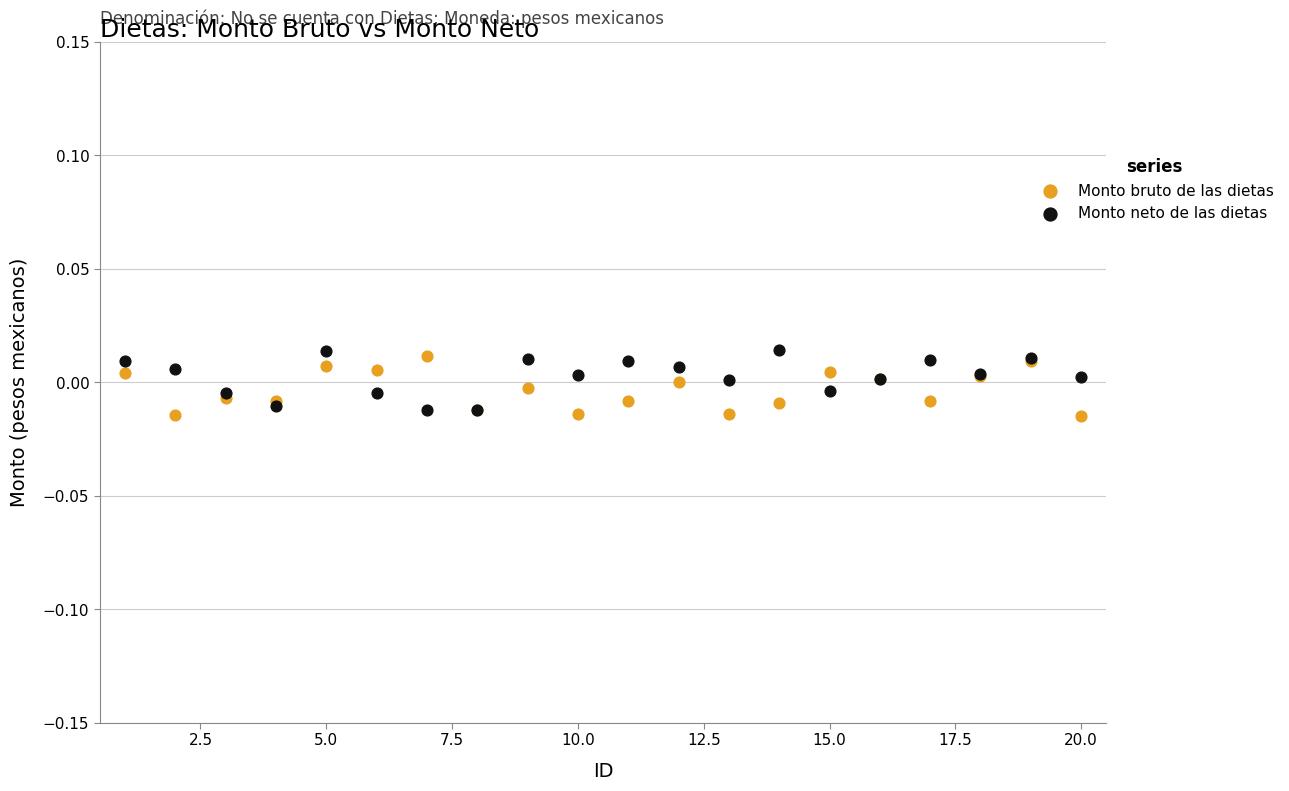

What is the X range (max minus min) for the scatter plot?

19.0